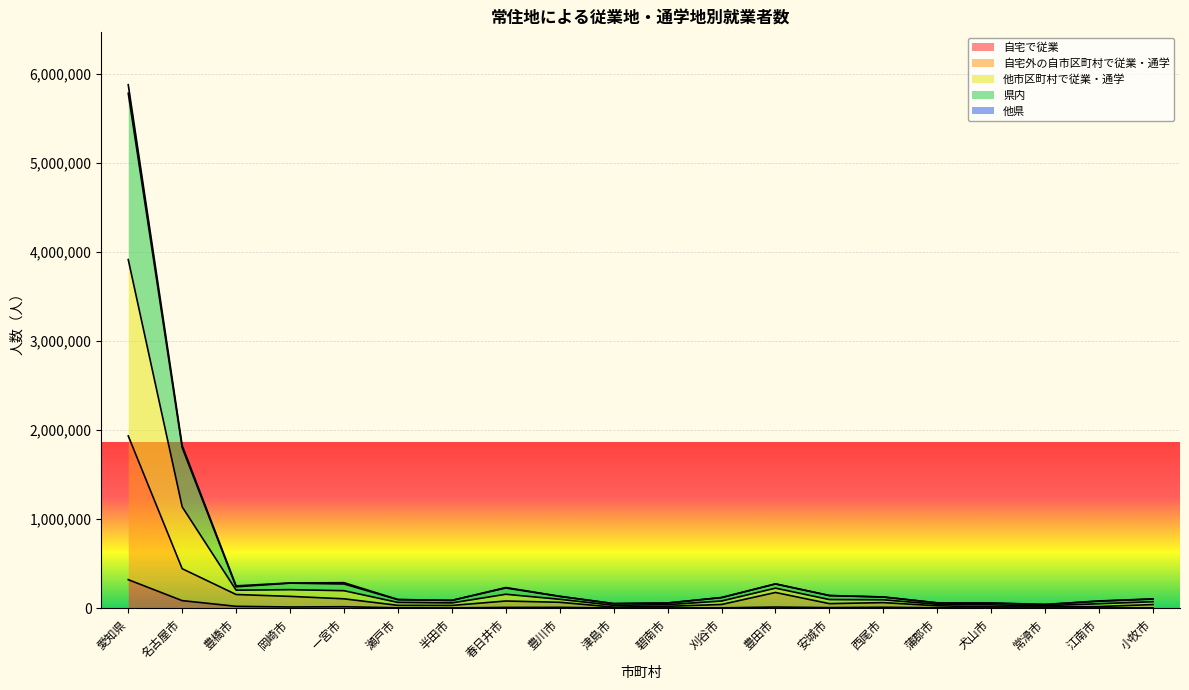

How many interior local peaks does the 県内 series have?

3